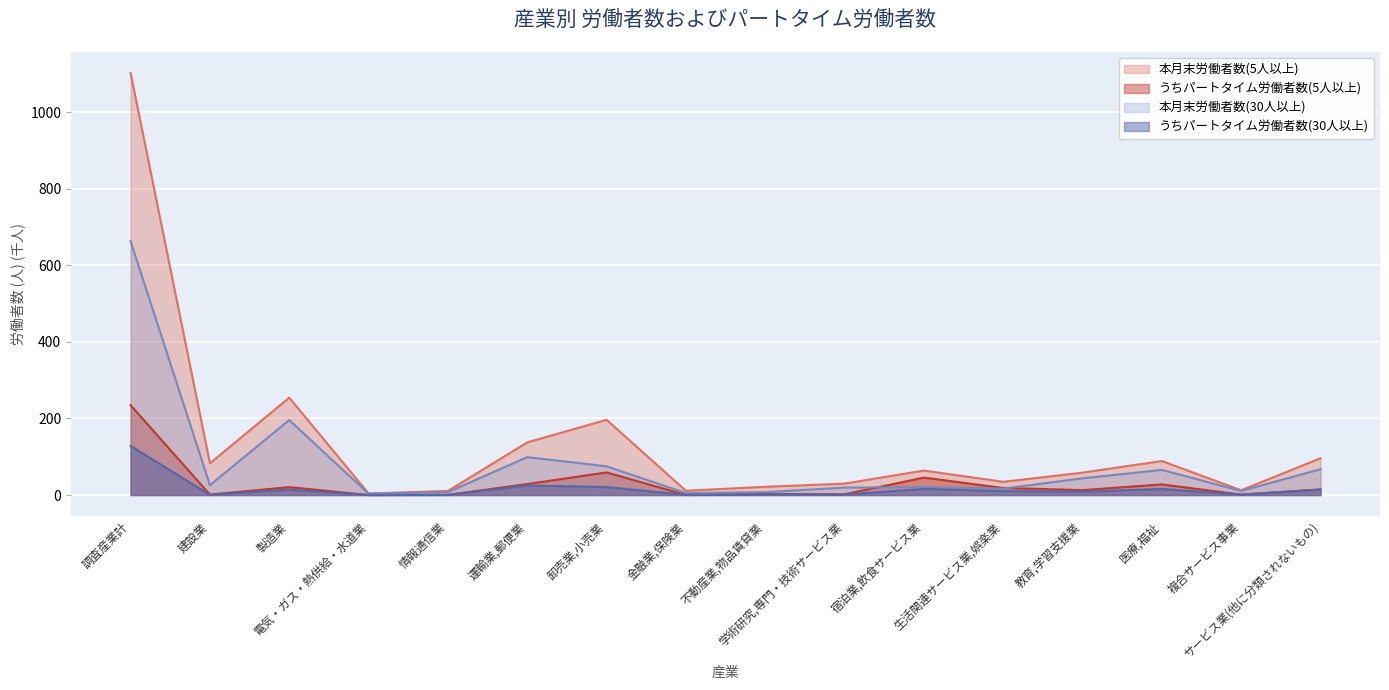

At which label does うちパートタイム労働者数(30人以上) reach its peak?

調査産業計